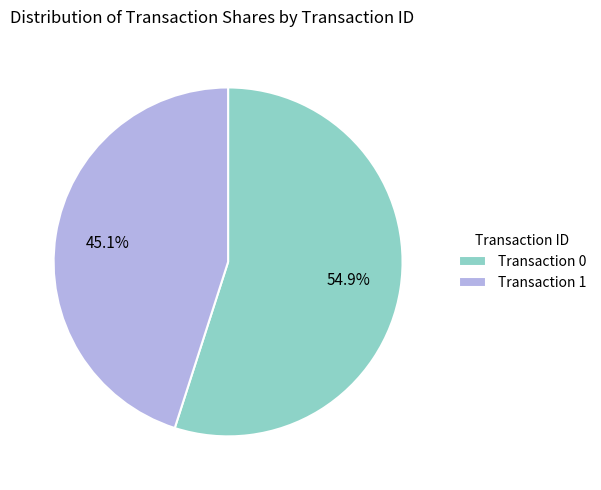

Rank the categories by value from lowest to highest.

Transaction 1, Transaction 0